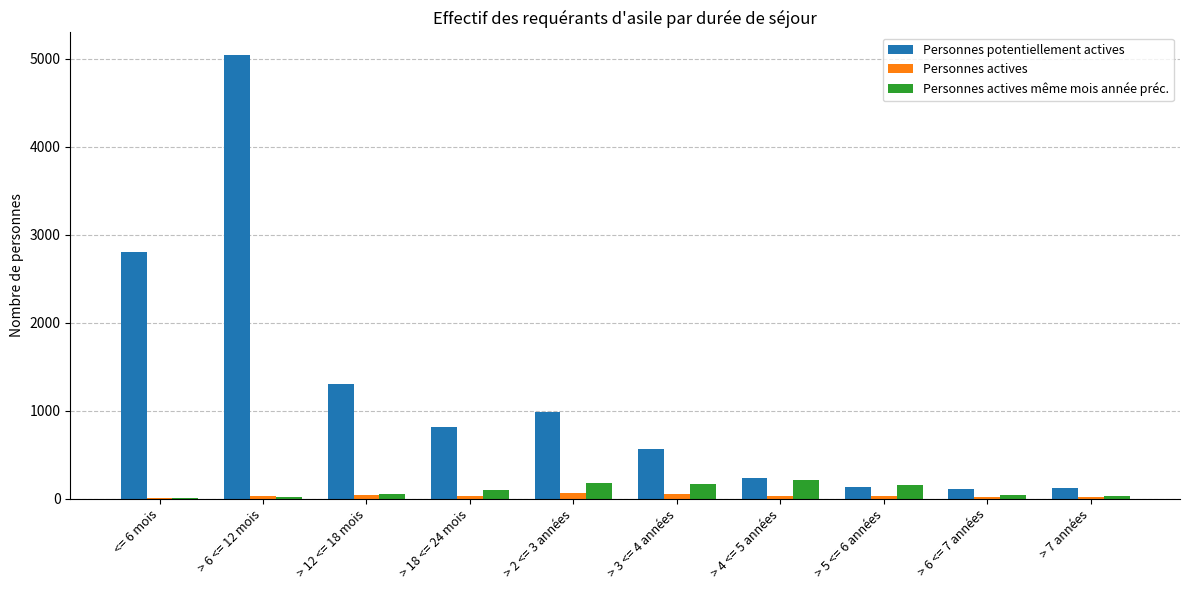

At which category is the sum across all series the highest?

> 6 <= 12 mois